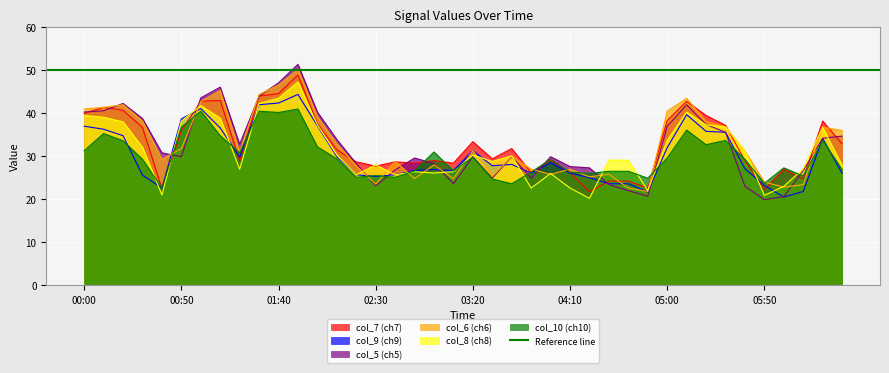

Reading right to left, list all the values displayed in this chart.

col_5: 06:30=34.7	06:20=34.2	06:10=26.7	06:00=20.6	05:50=19.9	05:40=23.0	05:30=35.6	05:20=37.4	05:10=42.0	05:00=37.0	04:50=20.7	04:40=22.0	04:30=23.4	04:20=27.3	04:10=27.6	04:00=29.9	03:50=24.9	03:40=29.9	03:30=24.9	03:20=29.9	03:10=23.6	03:00=28.3	02:50=29.6	02:40=26.8	02:30=23.1	02:20=28.3	02:10=33.9	02:00=40.3	01:50=51.4	01:40=47.1	01:30=44.0	01:20=32.8	01:10=46.1	01:00=43.6	00:50=29.9	00:40=30.8	00:30=38.8	00:20=42.3	00:10=40.6	00:00=40.3
col_6: 06:30=36.0	06:20=36.8	06:10=23.4	06:00=22.8	05:50=24.0	05:40=31.2	05:30=36.9	05:20=38.1	05:10=43.5	05:00=40.5	04:50=21.8	04:40=22.6	04:30=25.8	04:20=25.2	04:10=27.0	04:00=25.8	03:50=27.0	03:40=30.0	03:30=25.3	03:20=31.3	03:10=24.8	03:00=28.0	02:50=24.8	02:40=28.8	02:30=23.5	02:20=27.8	02:10=32.9	02:00=39.2	01:50=50.2	01:40=46.6	01:30=44.4	01:20=31.0	01:10=45.3	01:00=42.7	00:50=31.8	00:40=29.3	00:30=38.2	00:20=42.0	00:10=41.4	00:00=41.0
col_7: 06:30=32.9	06:20=38.2	06:10=24.7	06:00=27.0	05:50=22.2	05:40=29.0	05:30=37.2	05:20=39.5	05:10=42.8	05:00=38.3	04:50=22.6	04:40=24.2	04:30=24.2	04:20=21.7	04:10=26.2	04:00=29.1	03:50=26.2	03:40=31.8	03:30=29.4	03:20=33.4	03:10=28.4	03:00=29.0	02:50=28.4	02:40=28.7	02:30=27.7	02:20=28.7	02:10=31.5	02:00=37.6	01:50=48.9	01:40=44.6	01:30=44.0	01:20=29.0	01:10=43.0	01:00=42.8	00:50=35.9	00:40=22.5	00:30=36.7	00:20=40.7	00:10=41.4	00:00=40.0
col_8: 06:30=27.9	06:20=36.7	06:10=27.1	06:00=23.0	05:50=20.9	05:40=31.3	05:30=36.8	05:20=37.3	05:10=40.3	05:00=33.7	04:50=22.0	04:40=29.1	04:30=29.1	04:20=20.2	04:10=22.6	04:00=26.0	03:50=22.6	03:40=30.1	03:30=28.8	03:20=30.3	03:10=26.4	03:00=26.1	02:50=26.4	02:40=25.7	02:30=28.0	02:20=25.7	02:10=30.3	02:00=37.3	01:50=47.3	01:40=43.5	01:30=42.3	01:20=27.0	01:10=38.9	01:00=41.8	00:50=38.2	00:40=21.0	00:30=32.1	00:20=38.0	00:10=39.1	00:00=39.5
col_9: 06:30=26.0	06:20=34.2	06:10=21.8	06:00=20.5	05:50=23.2	05:40=27.1	05:30=35.6	05:20=35.8	05:10=39.7	05:00=32.0	04:50=21.7	04:40=23.6	04:30=23.6	04:20=25.0	04:10=26.1	04:00=28.5	03:50=26.1	03:40=28.1	03:30=27.8	03:20=31.3	03:10=26.7	03:00=26.9	02:50=26.7	02:40=25.7	02:30=25.3	02:20=25.7	02:10=29.9	02:00=37.1	01:50=44.4	01:40=42.4	01:30=42.0	01:20=29.8	01:10=36.6	01:00=41.1	00:50=38.7	00:40=22.6	00:30=25.6	00:20=34.8	00:10=36.3	00:00=37.0
col_10: 06:30=26.9	06:20=33.7	06:10=25.4	06:00=27.3	05:50=23.7	05:40=29.3	05:30=33.7	05:20=32.7	05:10=36.1	05:00=29.6	04:50=24.9	04:40=26.5	04:30=26.5	04:20=26.0	04:10=26.3	04:00=29.3	03:50=26.3	03:40=23.6	03:30=24.7	03:20=29.8	03:10=26.6	03:00=31.0	02:50=26.6	02:40=25.1	02:30=25.5	02:20=25.1	02:10=29.4	02:00=32.2	01:50=41.0	01:40=40.2	01:30=40.5	01:20=30.8	01:10=34.8	01:00=40.5	00:50=36.8	00:40=22.6	00:30=29.3	00:20=33.6	00:10=35.3	00:00=31.3